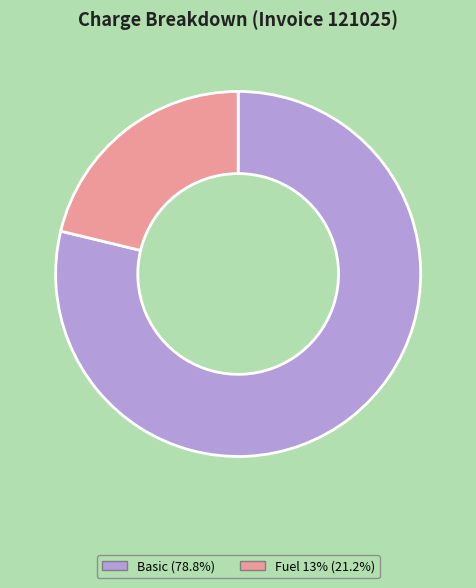

Combined, do Basic (78.8%) and Fuel 13% (21.2%) account for over 50%?

Yes